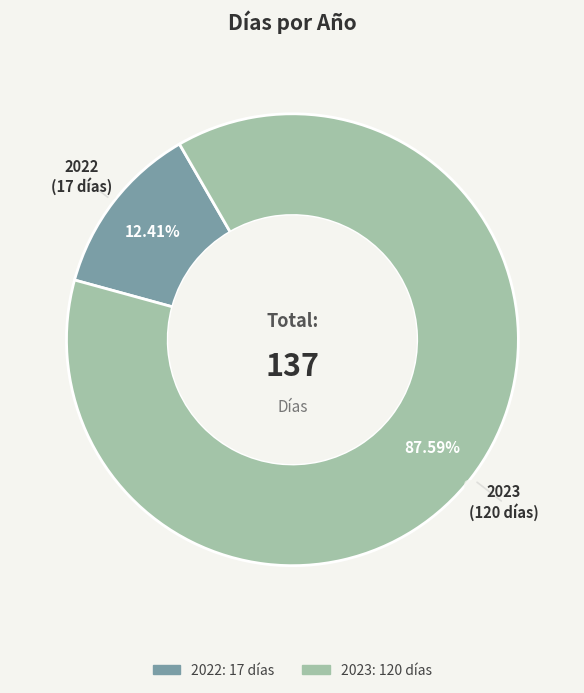

To the nearest percent, what portion does 2023 represent?

88%